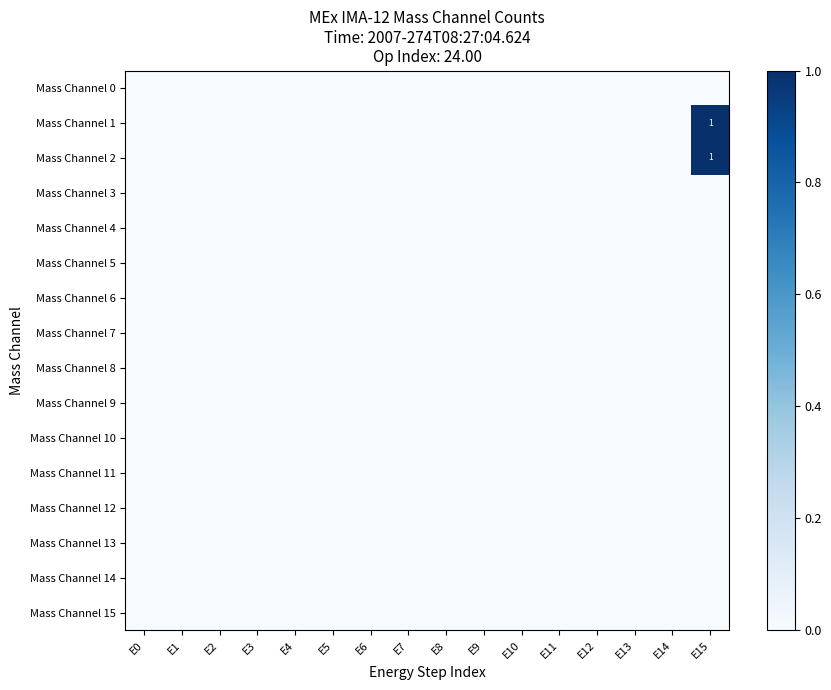

How many data points does each series have?

16